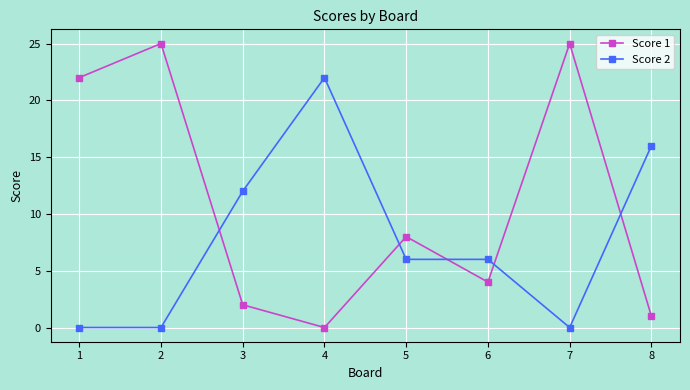

True or false: Score 2 and Score 1 cross at least once.

True